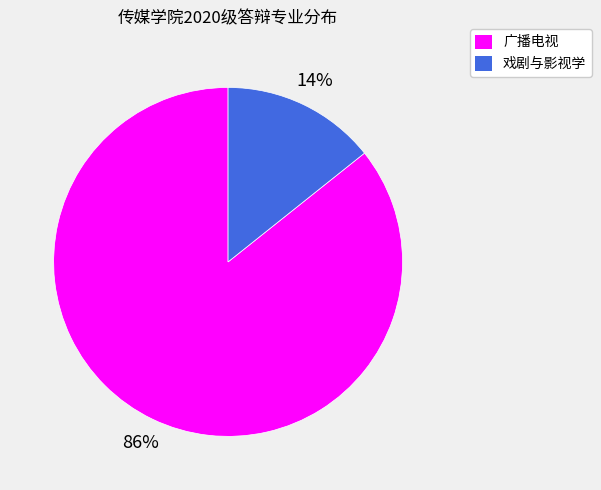

Is the sum of 广播电视 and 戏剧与影视学 greater than half?

Yes